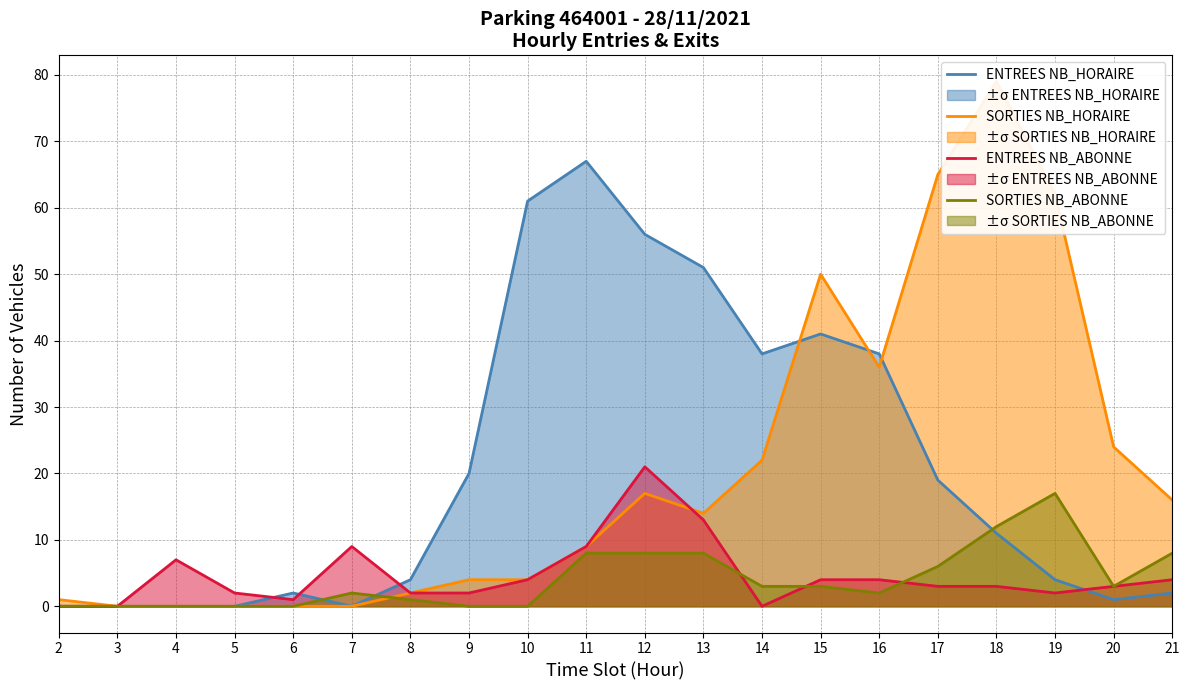

Where is SORTIES NB_HORAIRE nearest to the value 39?

16